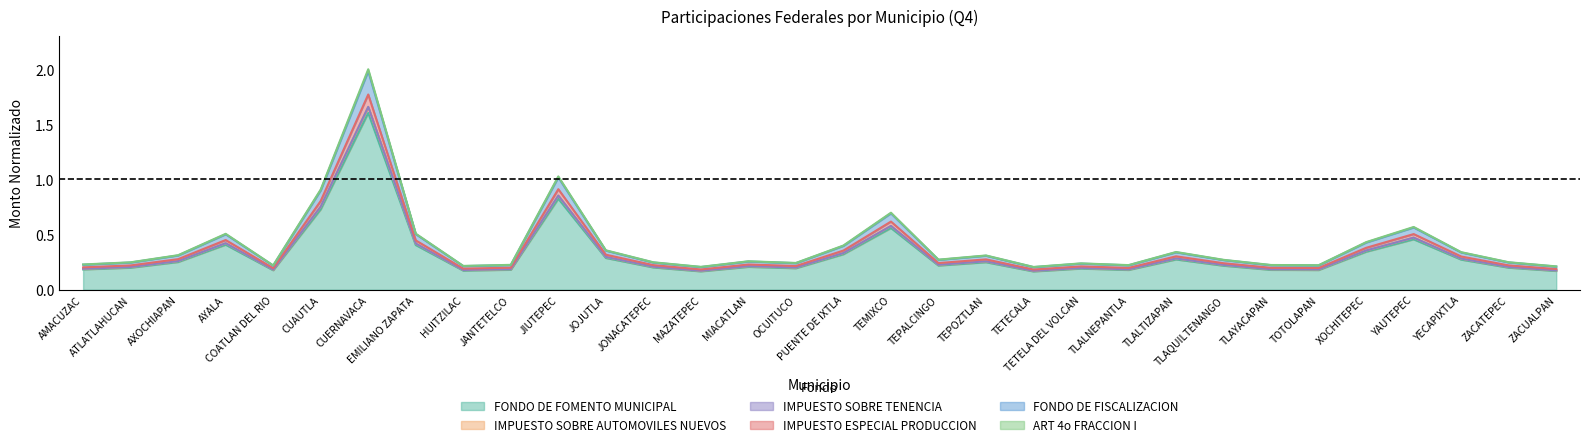

What is the value of the ART 4o FRACCION I point at the 23rd from the left?

0.2